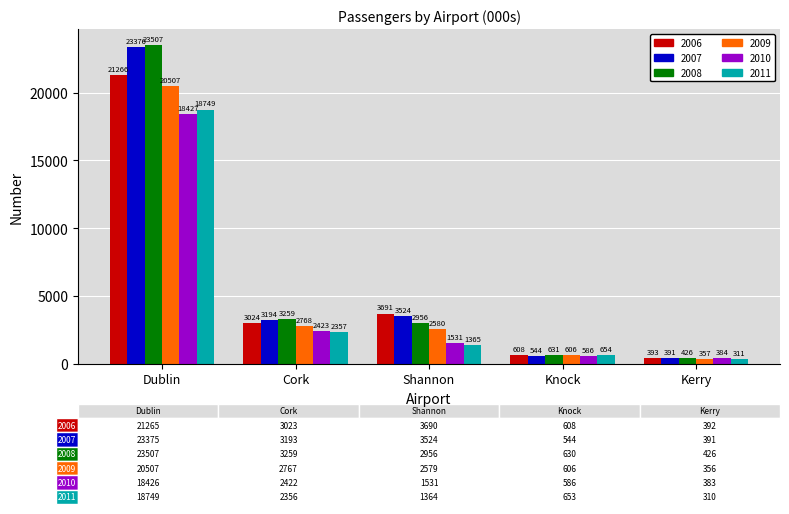

What is the label of the 4th bar from the right?

Cork